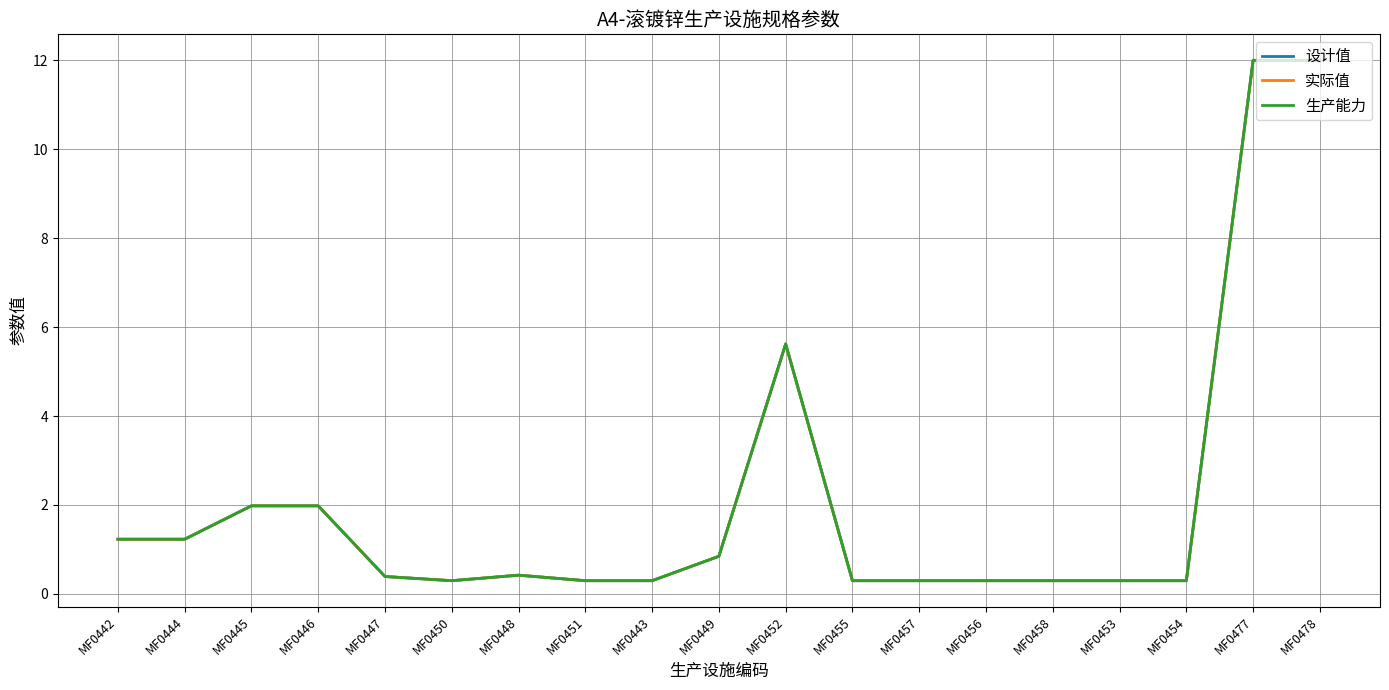

True or false: 实际值 and 生产能力 intersect in this chart.

False